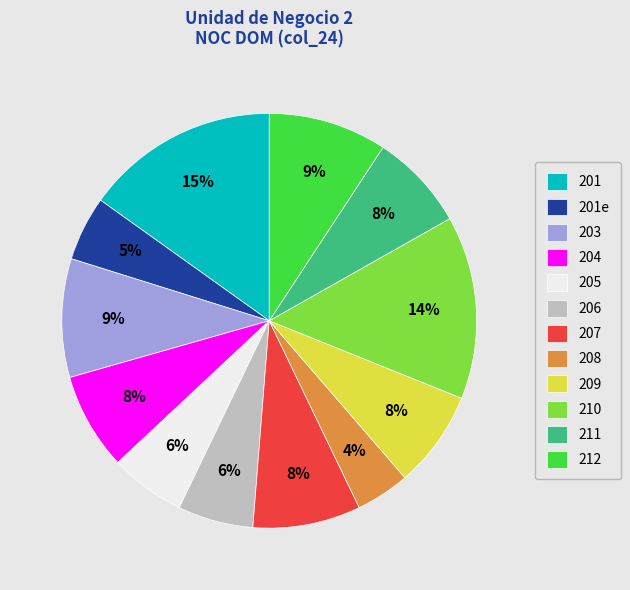

Which category has the smallest portion of the pie?

208